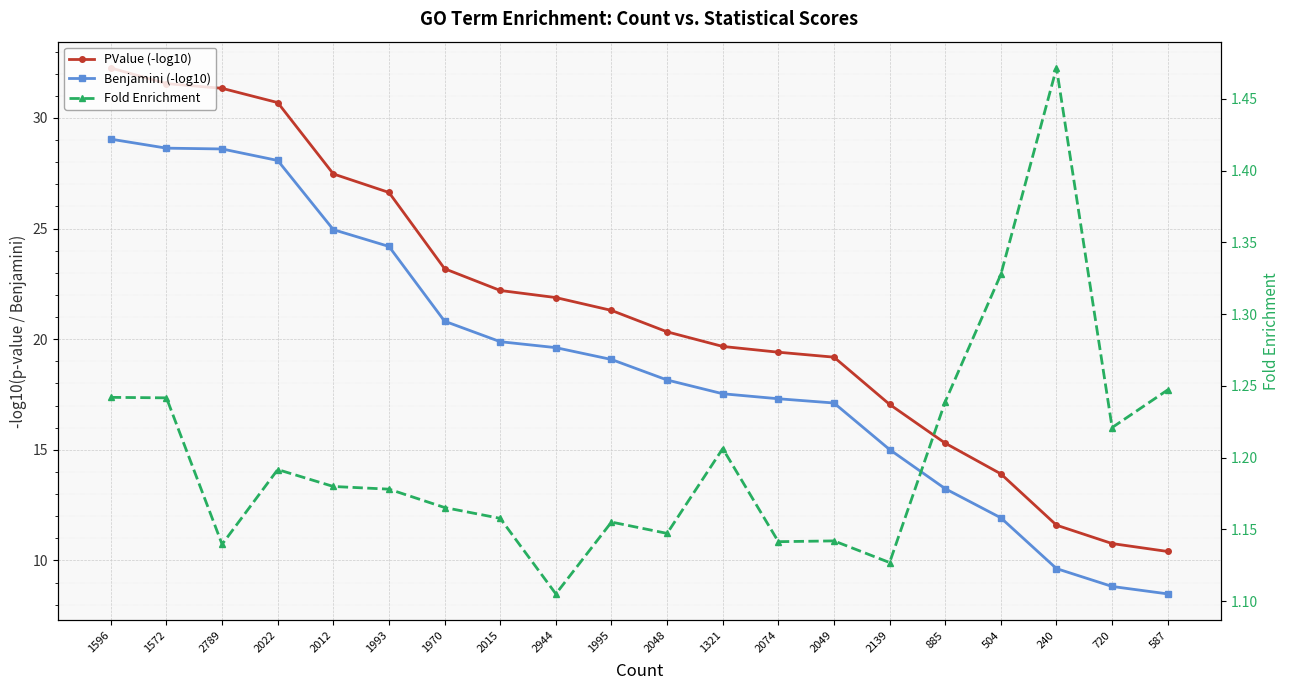

What is the sum of the PValue (-log10) values at 1970 and 240?

34.8